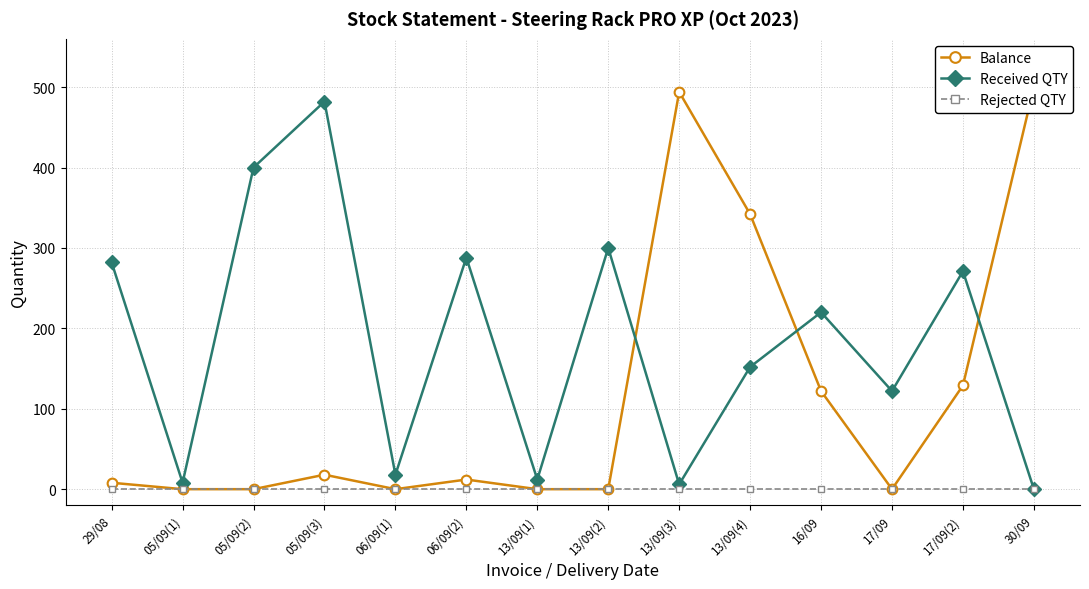

How many data points in Received QTY are less than 220?

7